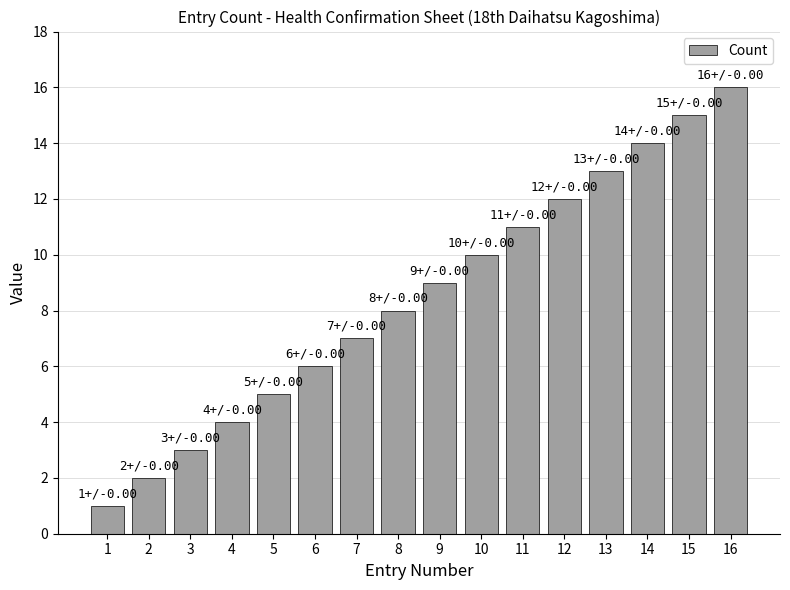

What is the difference between the values at 14 and 13?

1